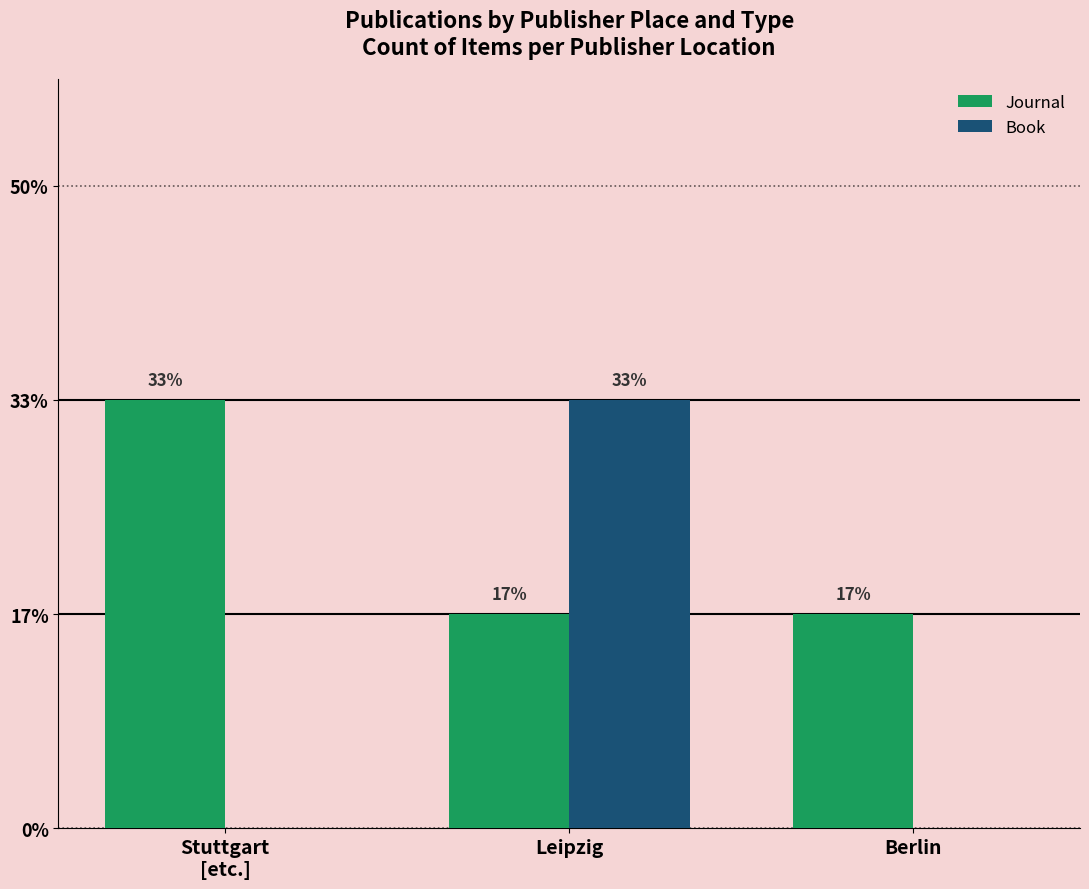

Are the bars grouped side by side (vs. stacked)?

Yes